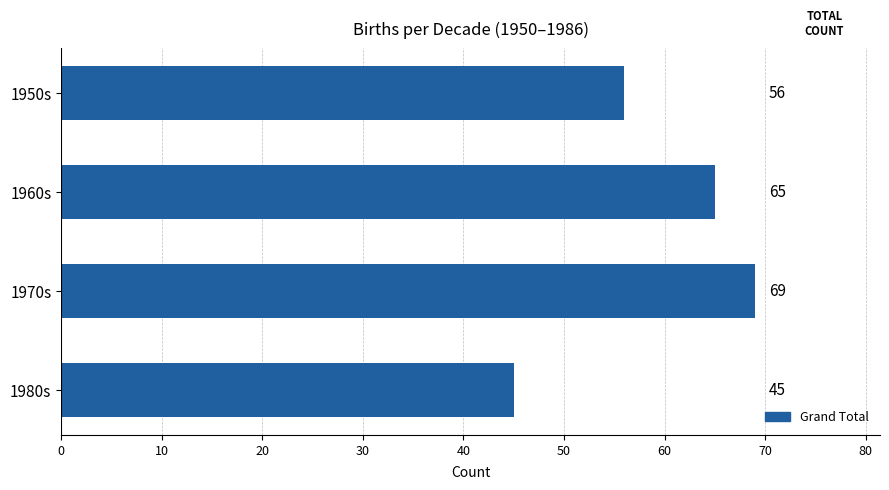

What is the average value?

59